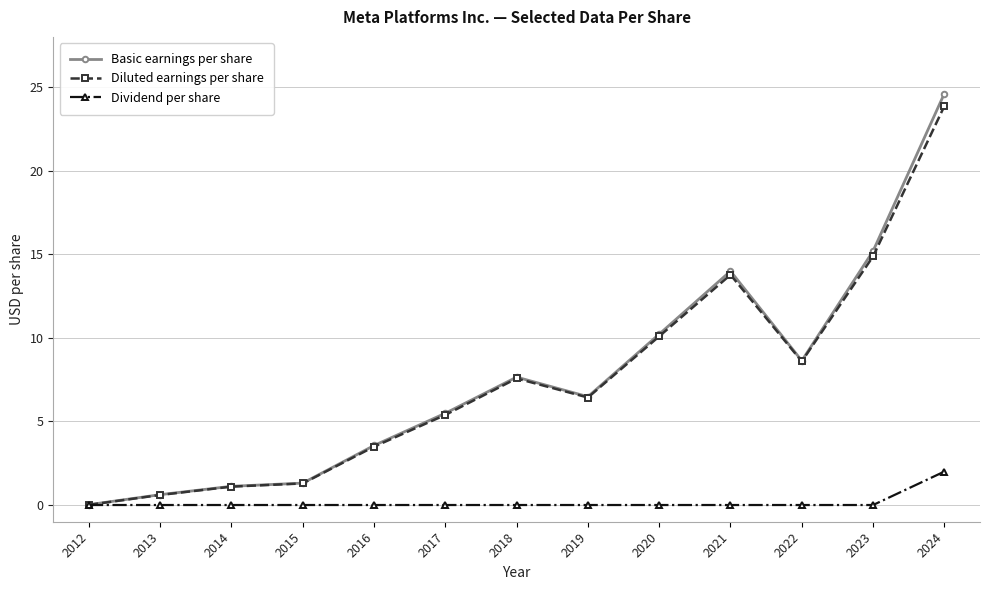

Between 2012 and 2020, which series saw the biggest shift?

Basic earnings per share